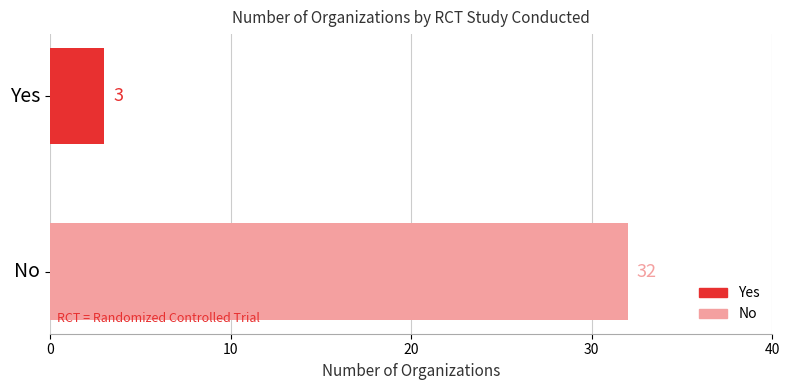

What is the greatest value displayed?

32